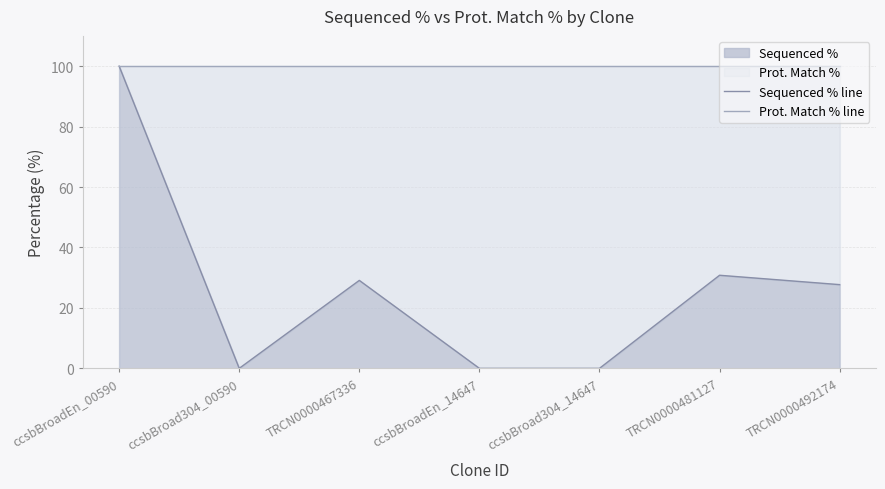

How many lines are shown in the chart?

2